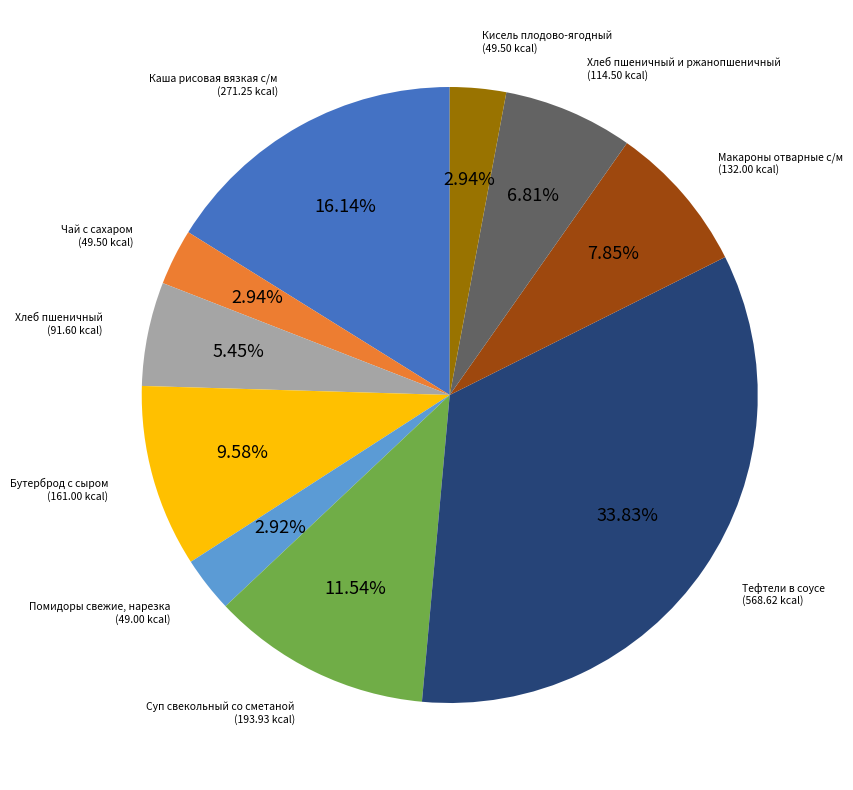

Which category has the biggest portion of the pie?

Тефтели в соусе